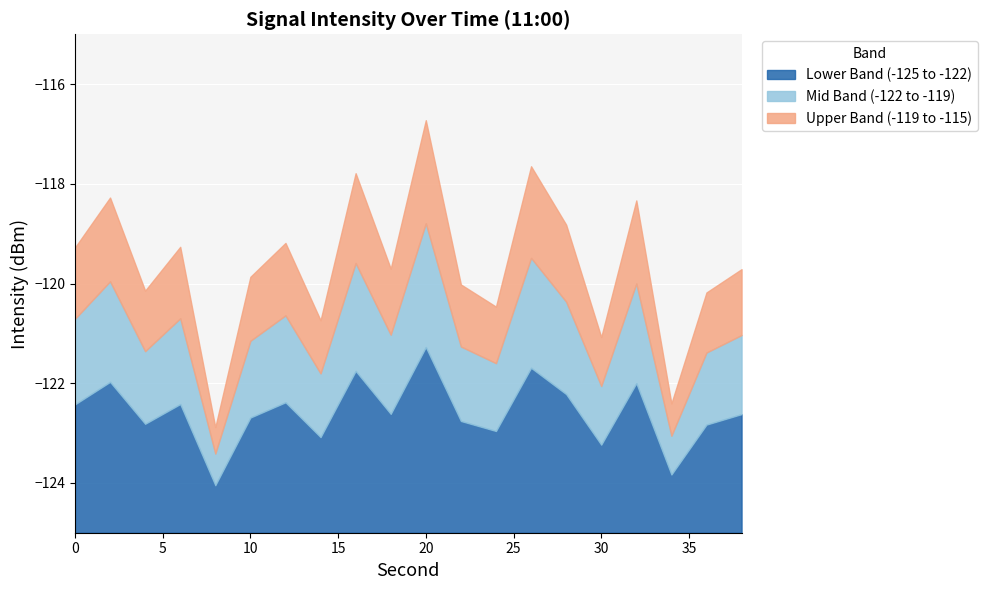

Rank the categories by value from highest to lowest.

20, 26, 16, 2, 32, 28, 12, 6, 0, 18, 38, 10, 22, 4, 36, 24, 14, 30, 34, 8